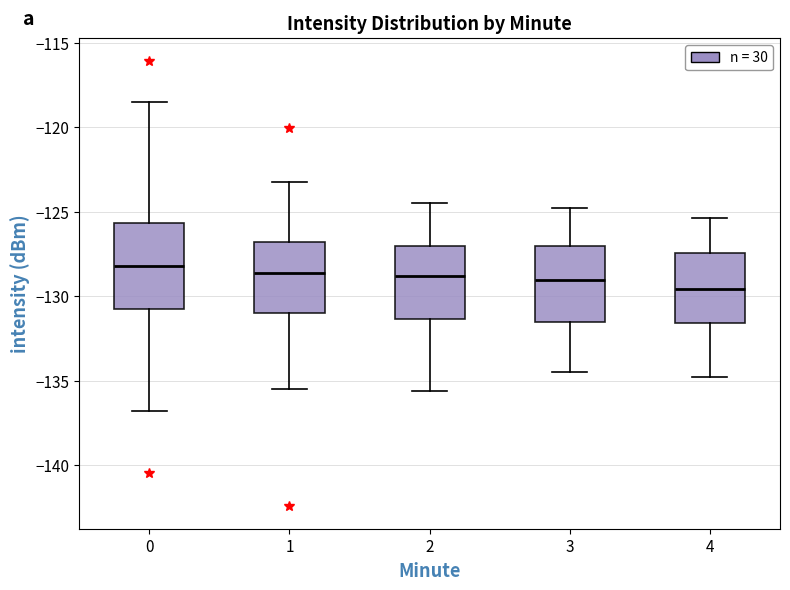

Reading left to right, read every box against the y-axis: the position of its median line, the range the box covers, and the ends of its whiskers. The values are not printed on the chart, so give them approximately, as read against the axis.

0: median -128.0, box -130.5 to -125.5, whiskers -137.0 to -118.5
1: median -128.5, box -131.0 to -127.0, whiskers -135.5 to -123.0
2: median -129.0, box -131.5 to -127.0, whiskers -135.5 to -124.5
3: median -129.0, box -131.5 to -127.0, whiskers -134.5 to -125.0
4: median -129.5, box -131.5 to -127.5, whiskers -135.0 to -125.5